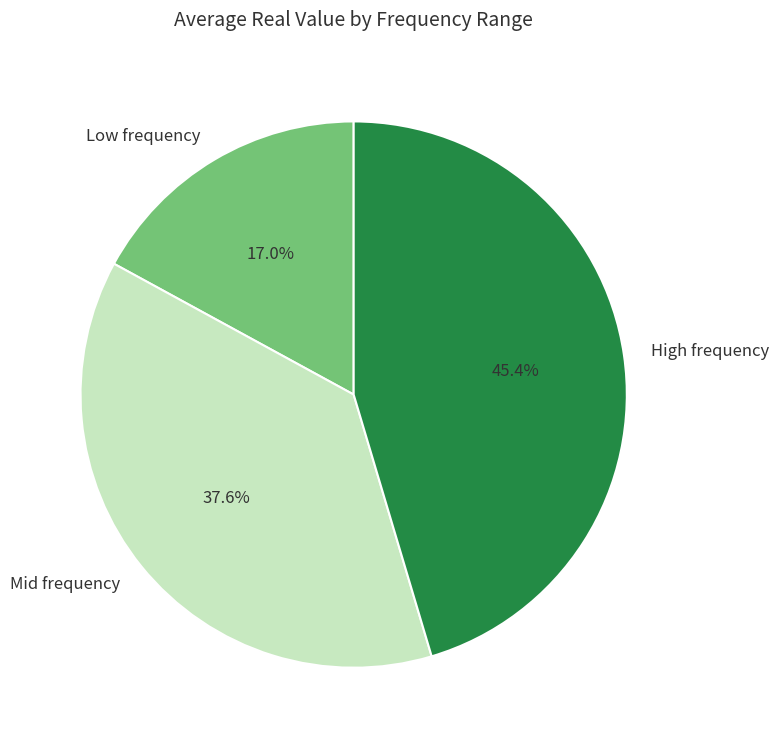

How many slices are in this pie chart?

3